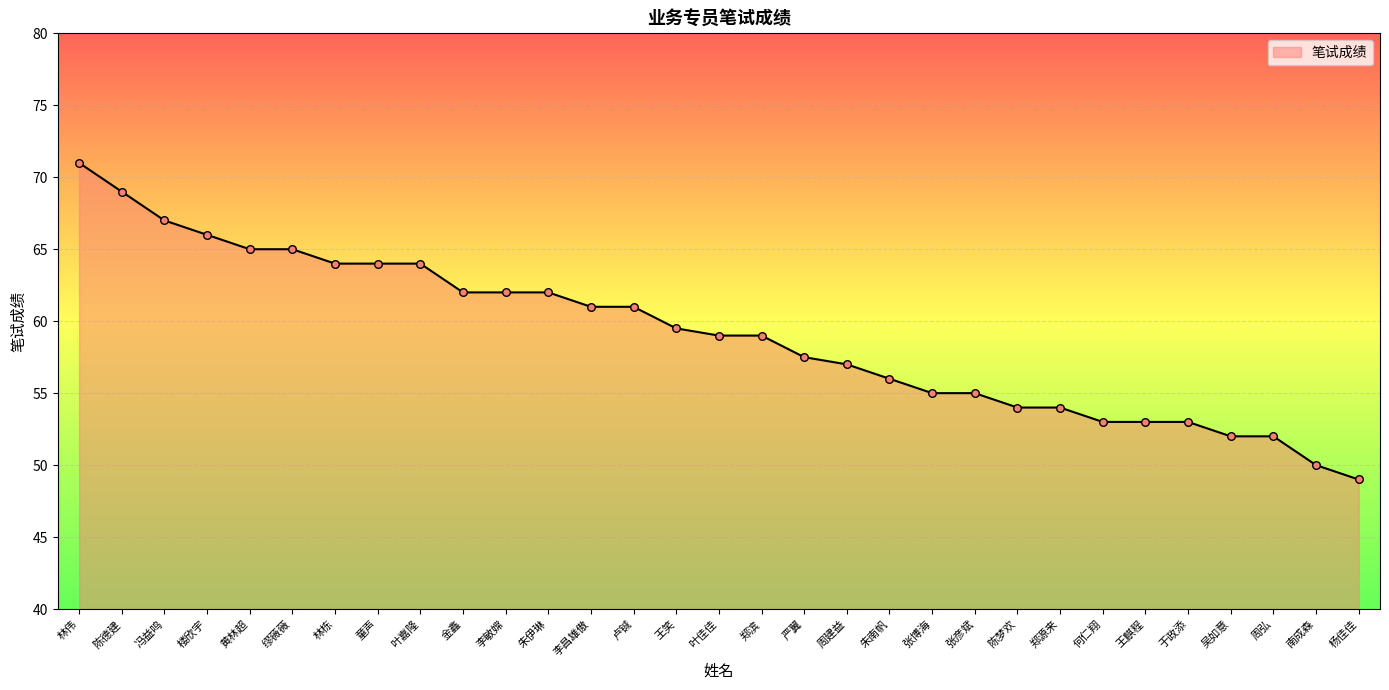

What is the ratio of the value at 严翼 to the value at 朱南帆?

1.0